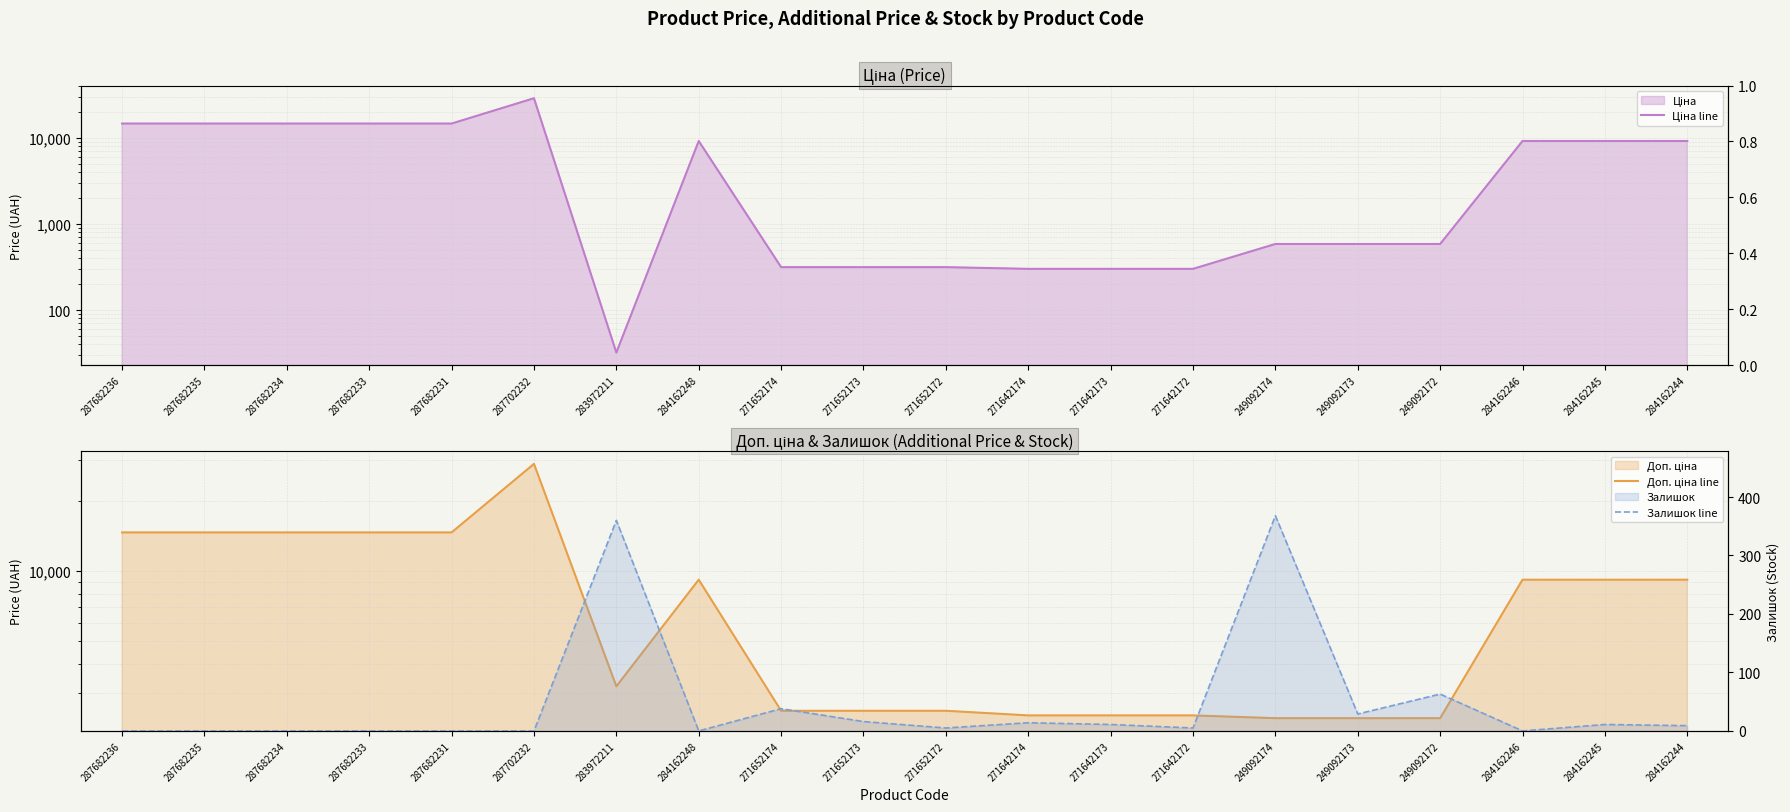

Rank the categories by Залишок line value from highest to lowest.

249092174, 283972211, 249092172, 271652174, 249092173, 271652173, 271642174, 271642173, 284162245, 284162244, 271652172, 271642172, 287682236, 287682235, 287682234, 287682233, 287682231, 287702232, 284162248, 284162246